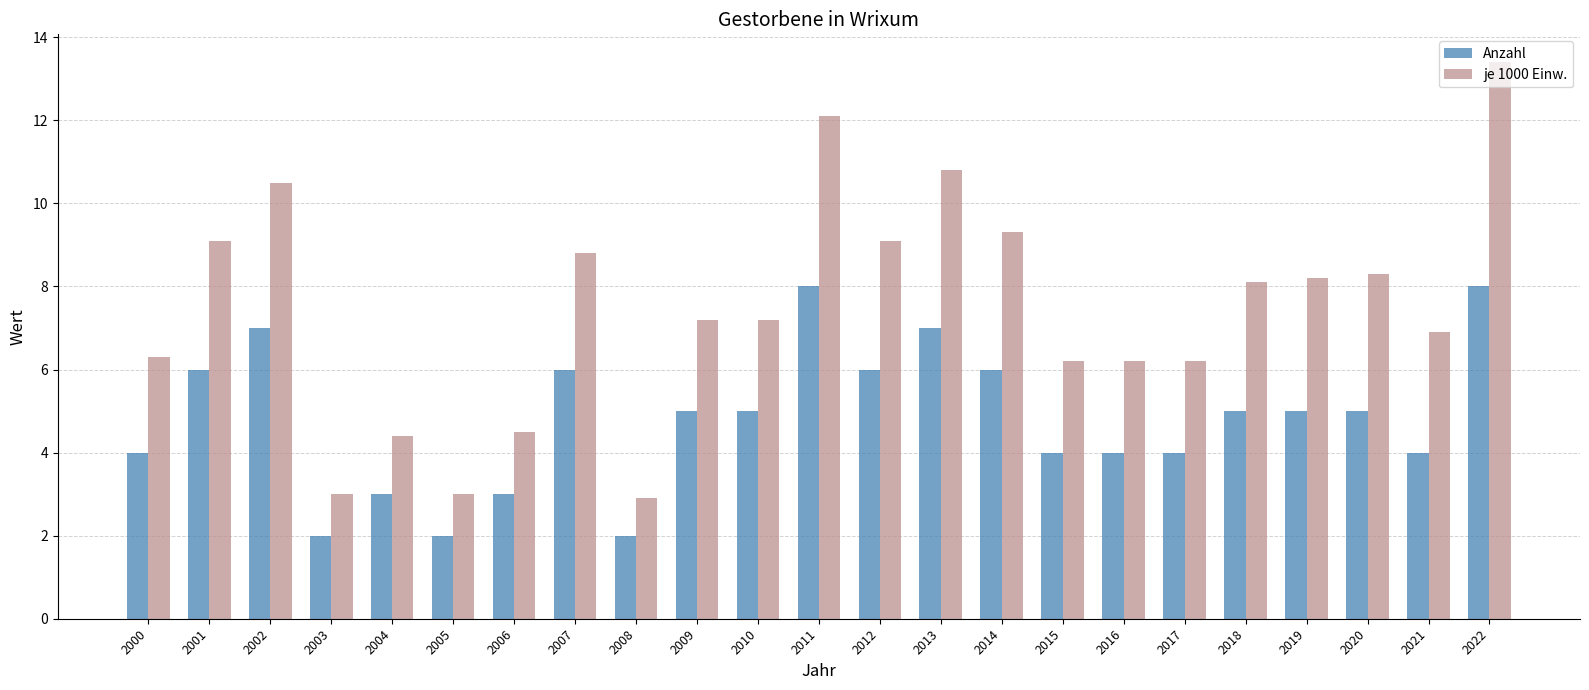

Which label corresponds to the largest value in the chart?

2022